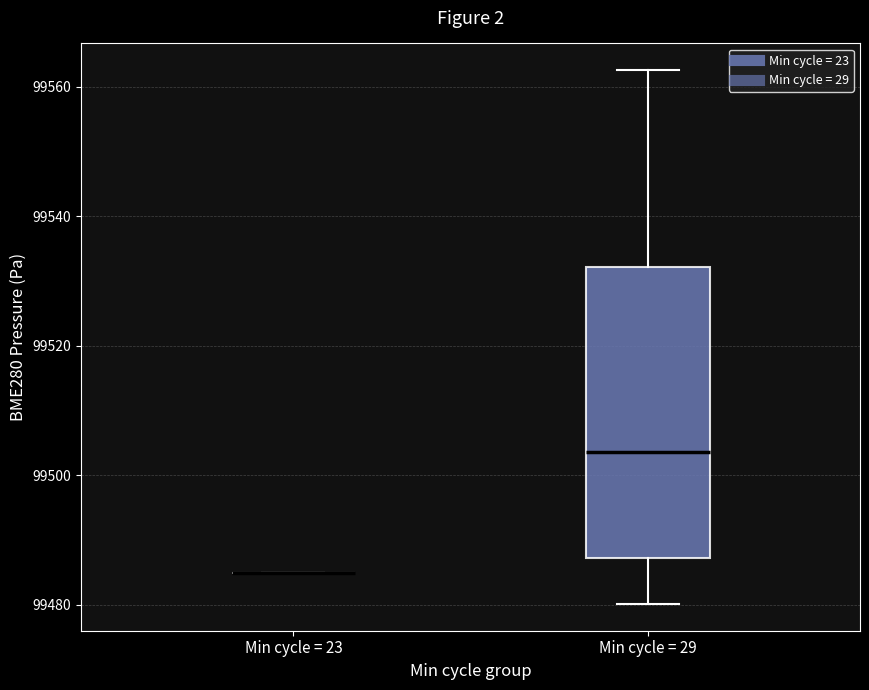

Reading left to right, read every box against the y-axis: the position of its median line, the range the box covers, and the ends of its whiskers. The values are not printed on the chart, so give them approximately, as read against the axis.

Min cycle = 23: box collapsed to a line at 99484, whiskers 99484 to 99484
Min cycle = 29: median 99504, box 99488 to 99532, whiskers 99480 to 99562